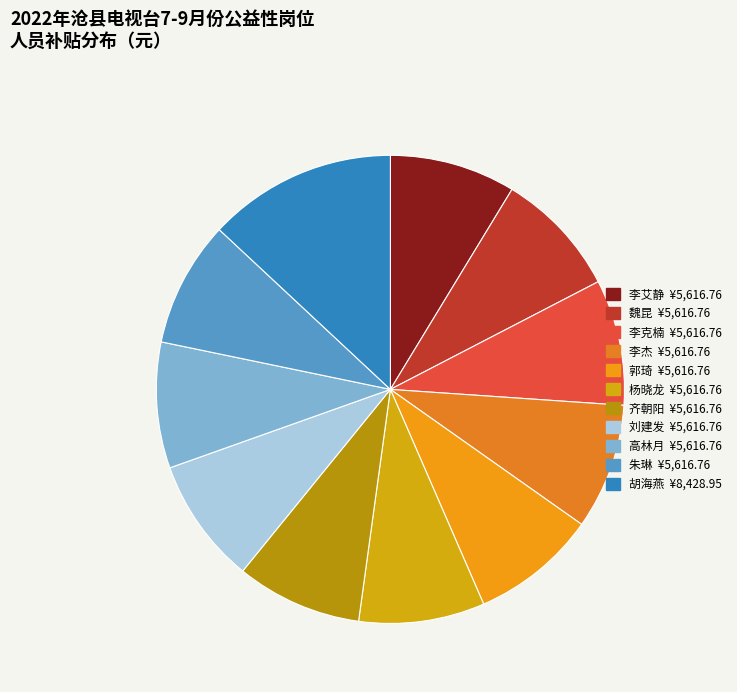

What is the total percentage of 魏昆 and 刘建发?

17.4%